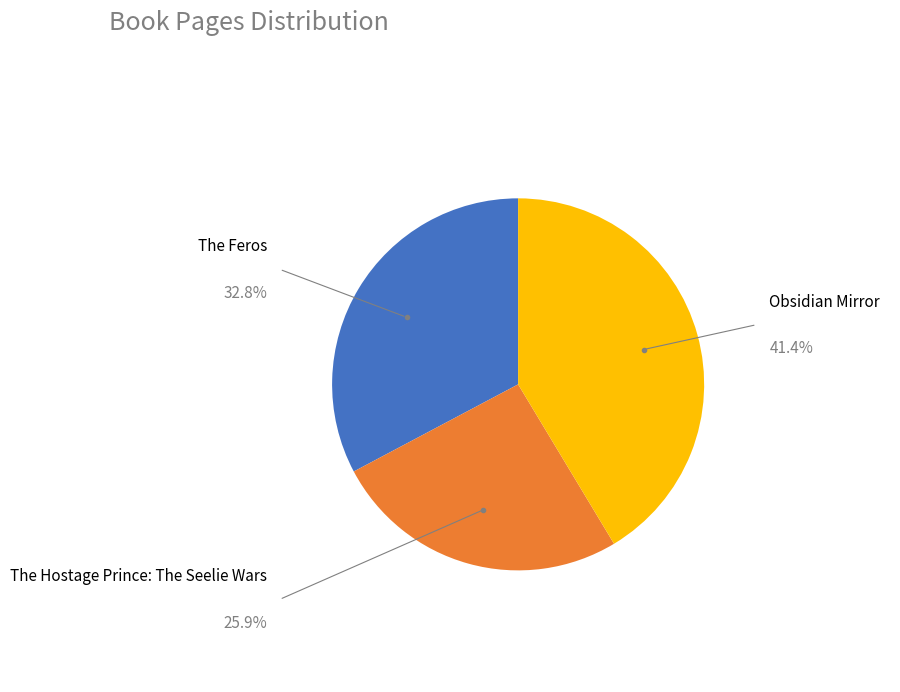

Does any single category account for the majority?

No